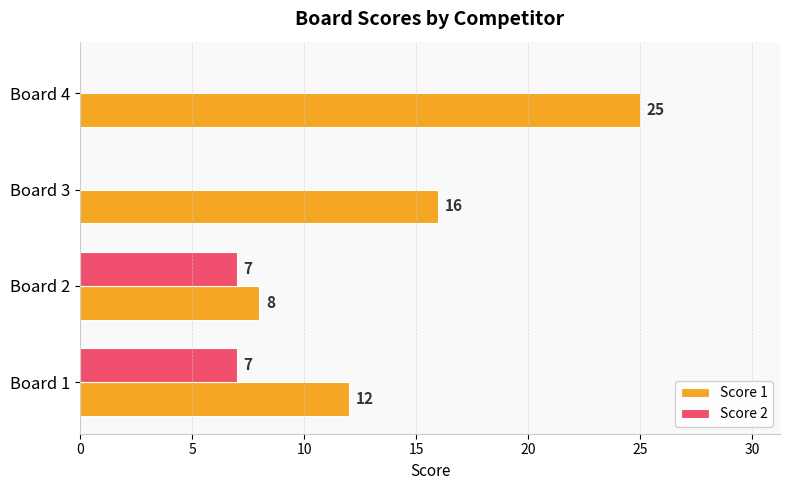

How many data points does each series have?

4